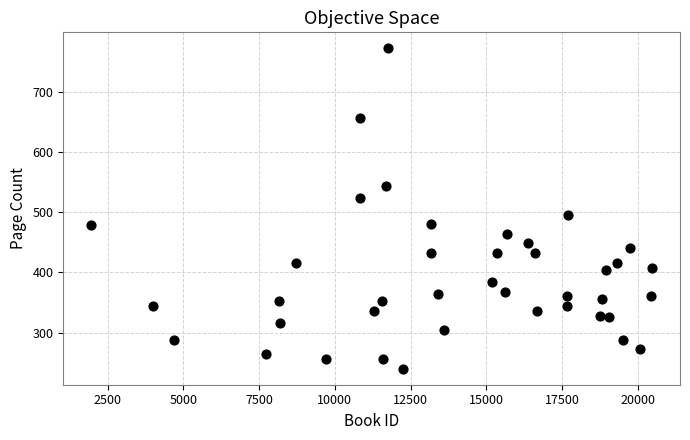

What is the range of X values (max minus min)?

18508